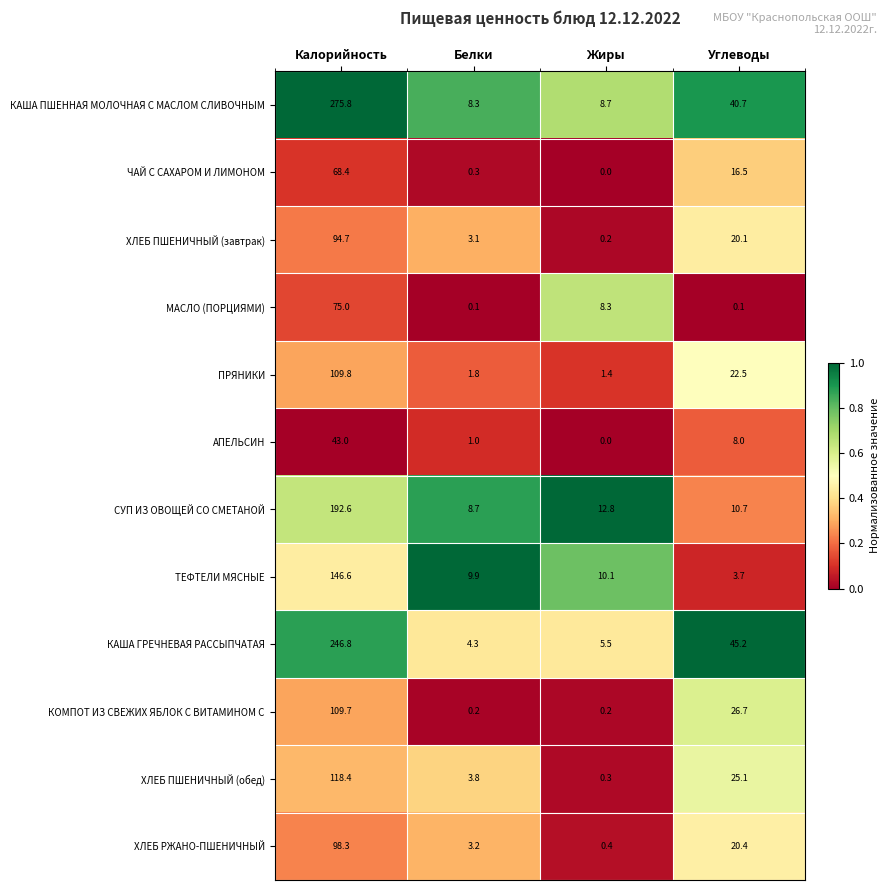

List the series in order of their peak value, lowest first.

АПЕЛЬСИН, ЧАЙ С САХАРОМ И ЛИМОНОМ, МАСЛО (ПОРЦИЯМИ), ХЛЕБ ПШЕНИЧНЫЙ (завтрак), ХЛЕБ РЖАНО-ПШЕНИЧНЫЙ, КОМПОТ ИЗ СВЕЖИХ ЯБЛОК С ВИТАМИНОМ С, ПРЯНИКИ, ХЛЕБ ПШЕНИЧНЫЙ (обед), ТЕФТЕЛИ МЯСНЫЕ, СУП ИЗ ОВОЩЕЙ СО СМЕТАНОЙ, КАША ГРЕЧНЕВАЯ РАССЫПЧАТАЯ, КАША ПШЕННАЯ МОЛОЧНАЯ С МАСЛОМ СЛИВОЧНЫМ